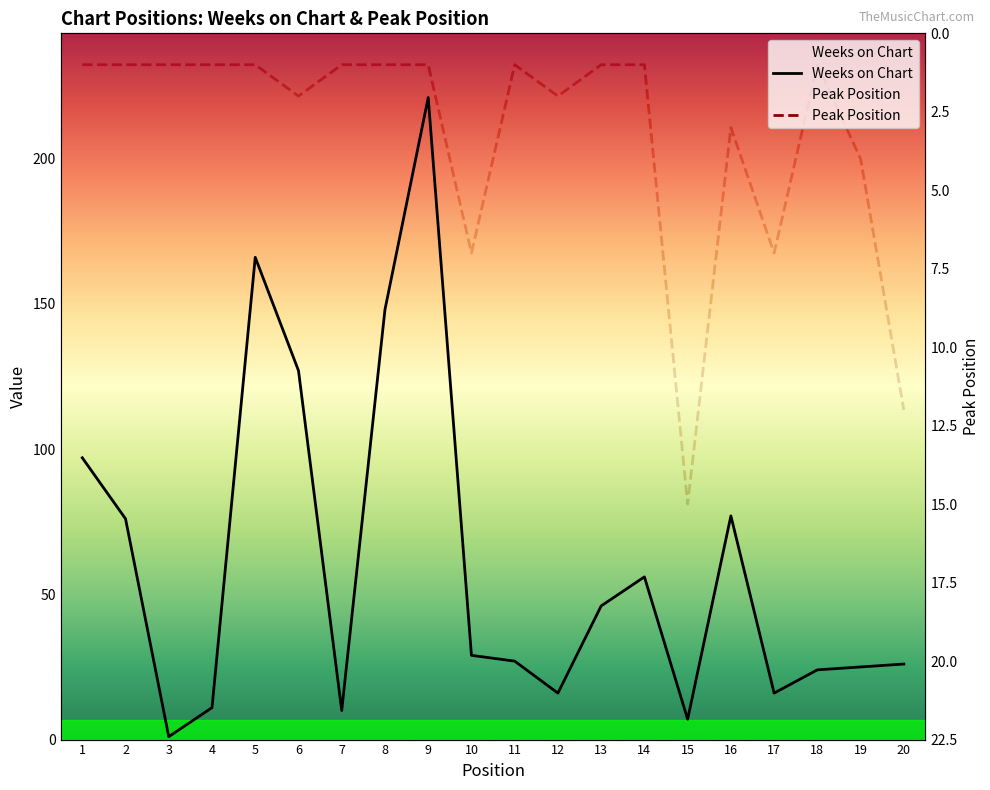

What is the sum of the Peak Position values at 20 and 18?

13